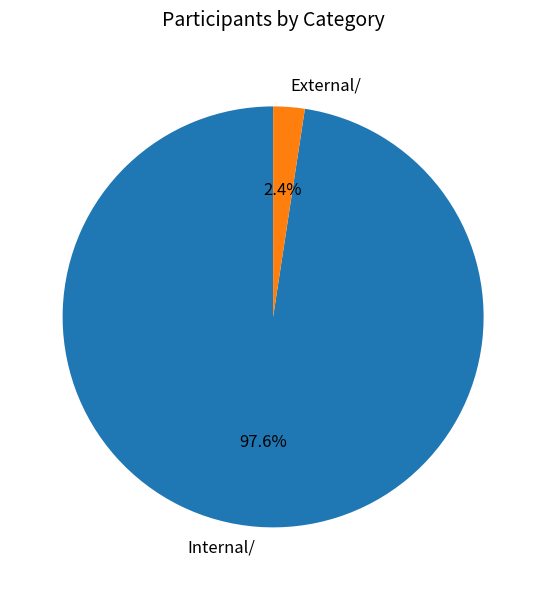

Which has a higher value, External/ or Internal/?

Internal/